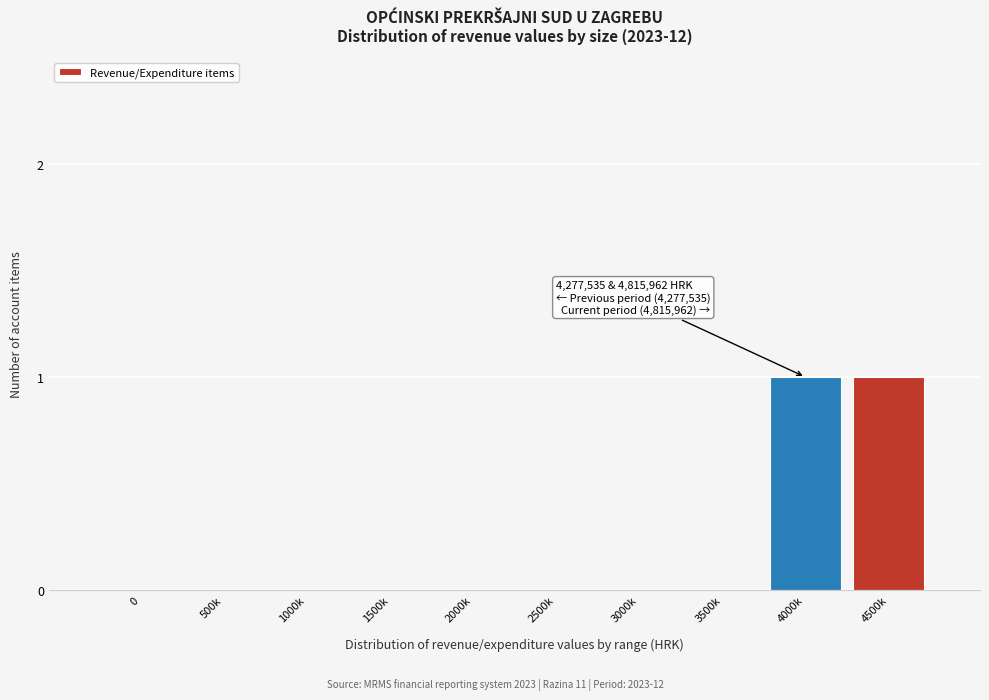

Reading left to right, extract all data points from this chart.

0=0	500k=0	1000k=0	1500k=0	2000k=0	2500k=0	3000k=0	3500k=0	4000k=1	4500k=1